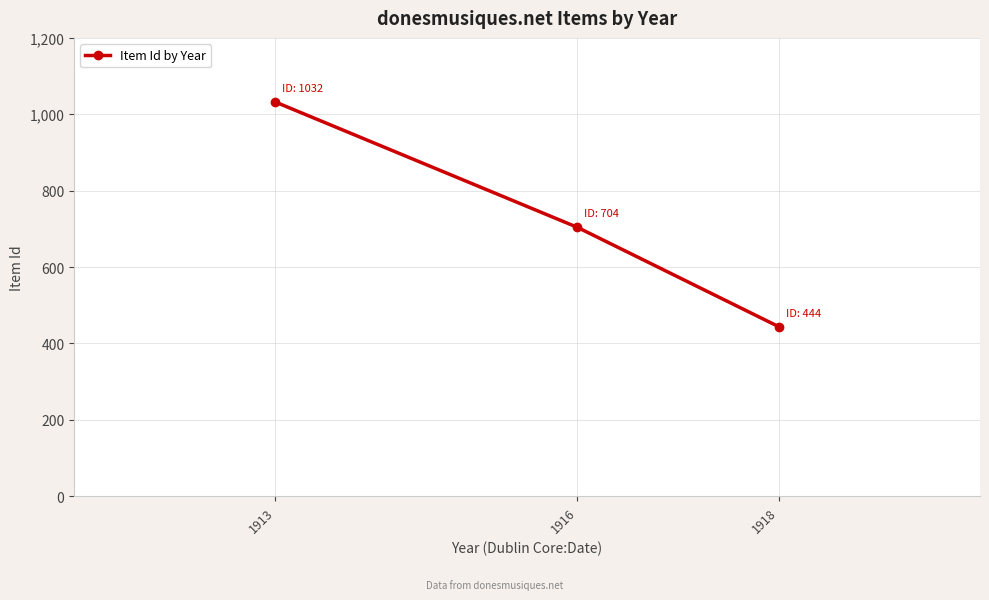

Read the value at 1913, to the nearest 50.

1050